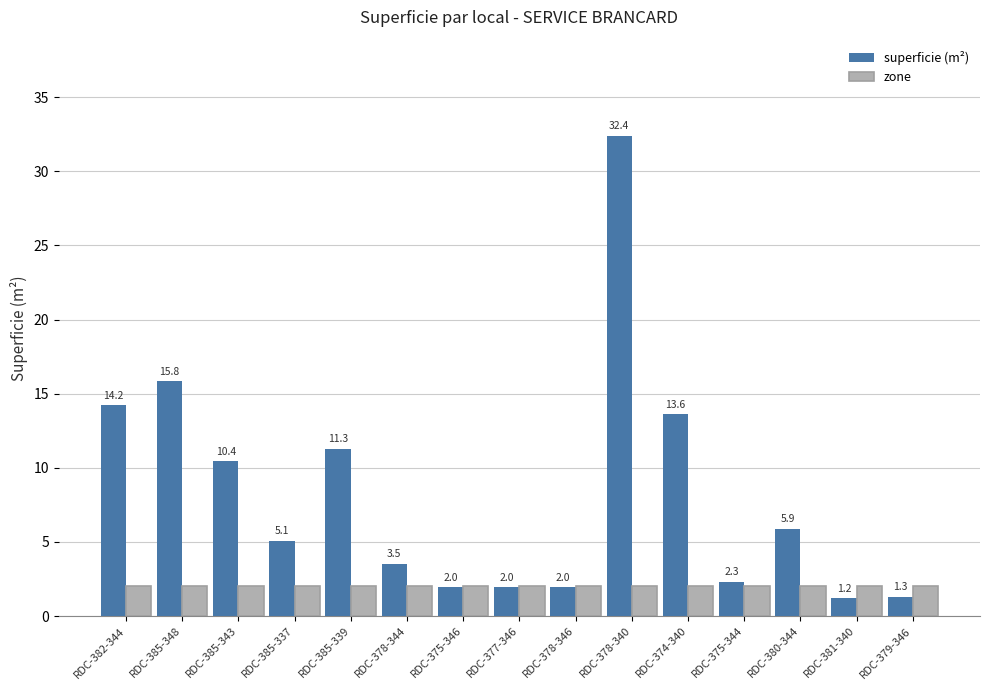

At which category is the sum across all series the highest?

RDC-378-340